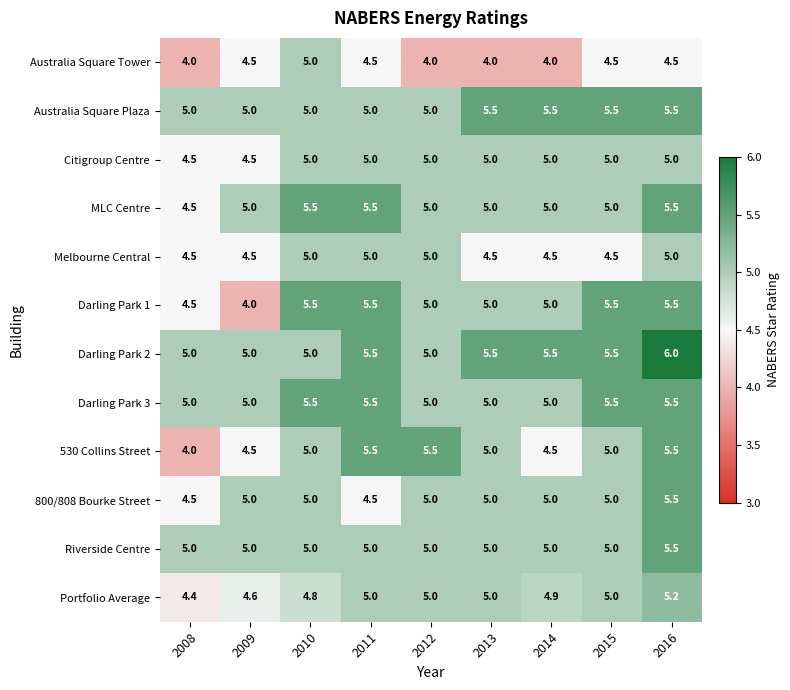

True or false: Citigroup Centre has a value of 6.6 at 2009.

False